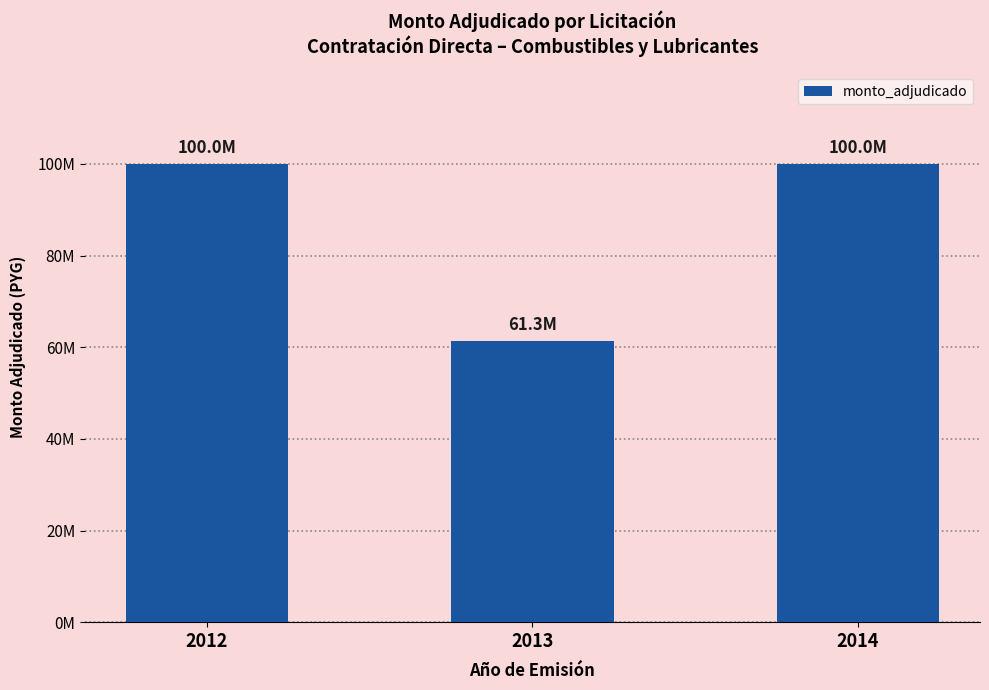

What is the sum of the values at 2014 and 2012?

199996200